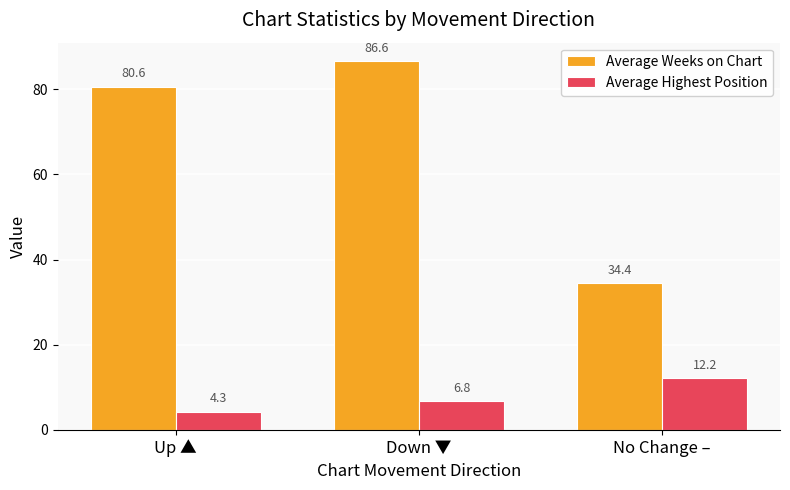

What is the smallest value displayed?

4.3